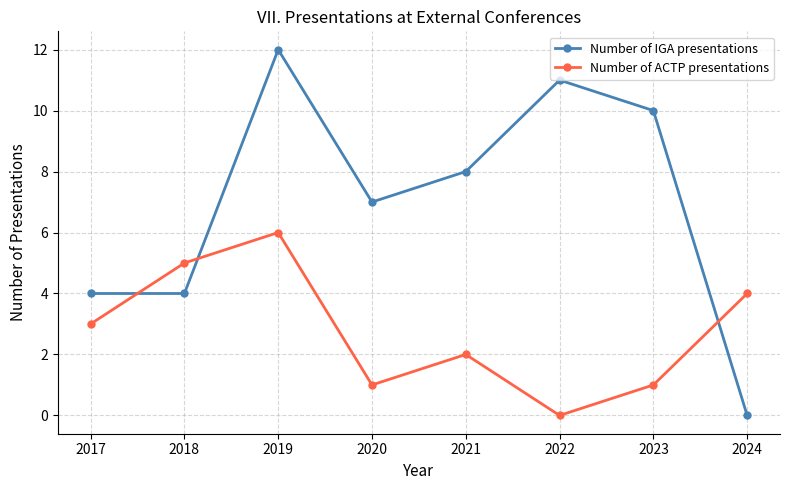

What is the average value of the Number of ACTP presentations series?

3